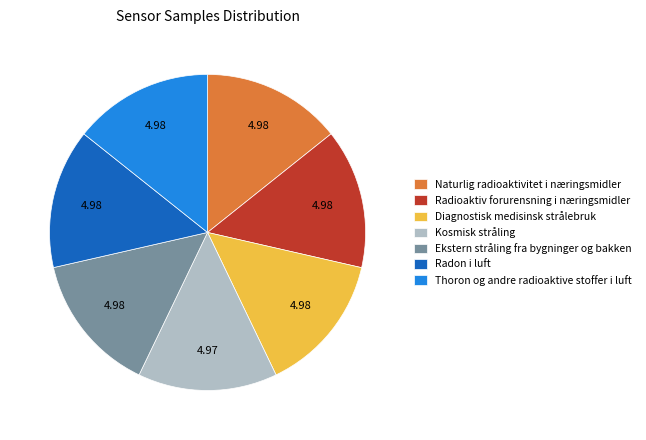

How many segments does this pie chart have?

7